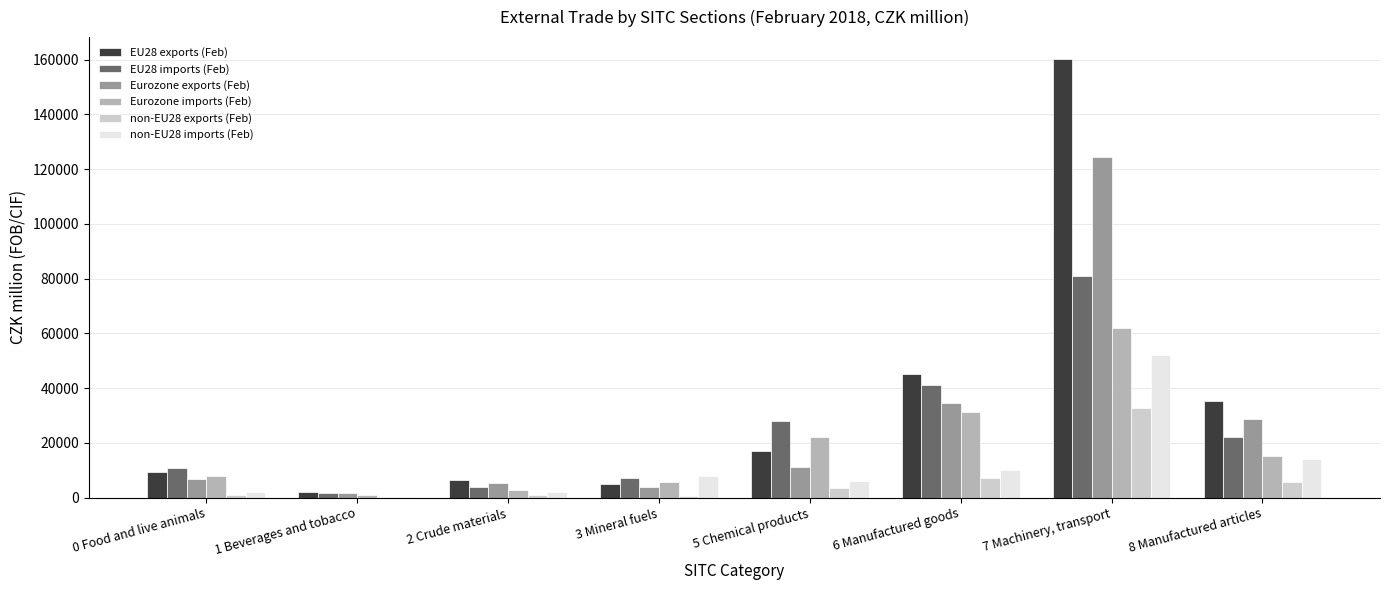

Which label corresponds to the largest value in the chart?

7 Machinery, transport